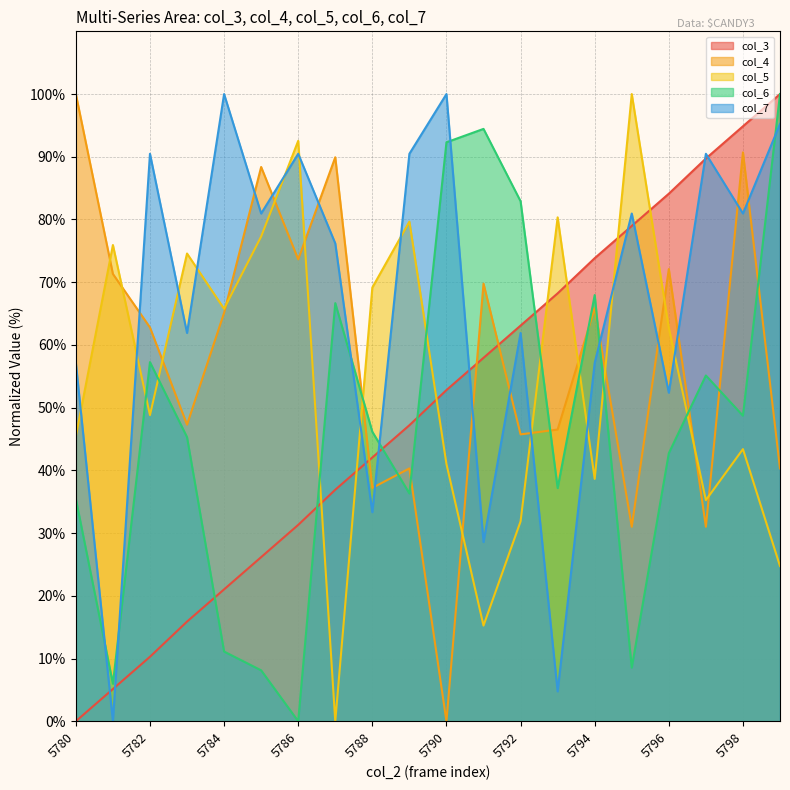

How many data points in col_5 are less than 62?

10